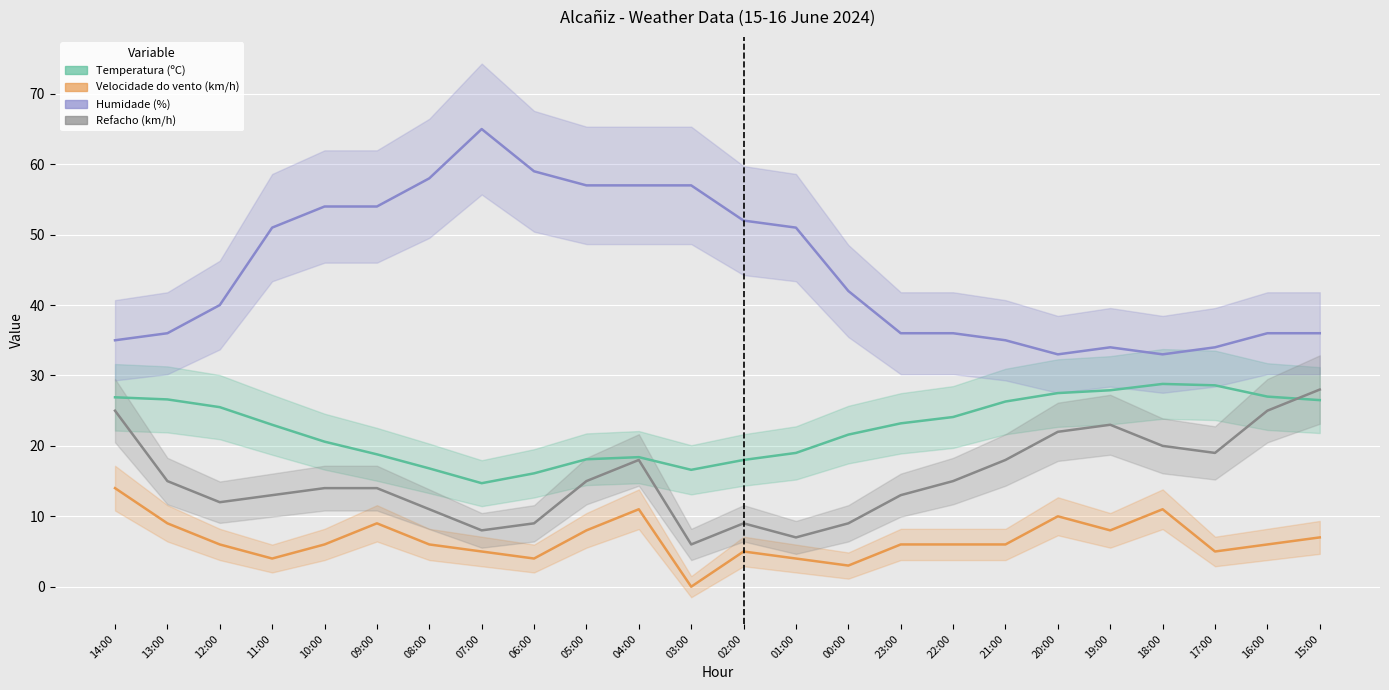

At which label does Temperatura (ºC) first exceed 23?

14:00